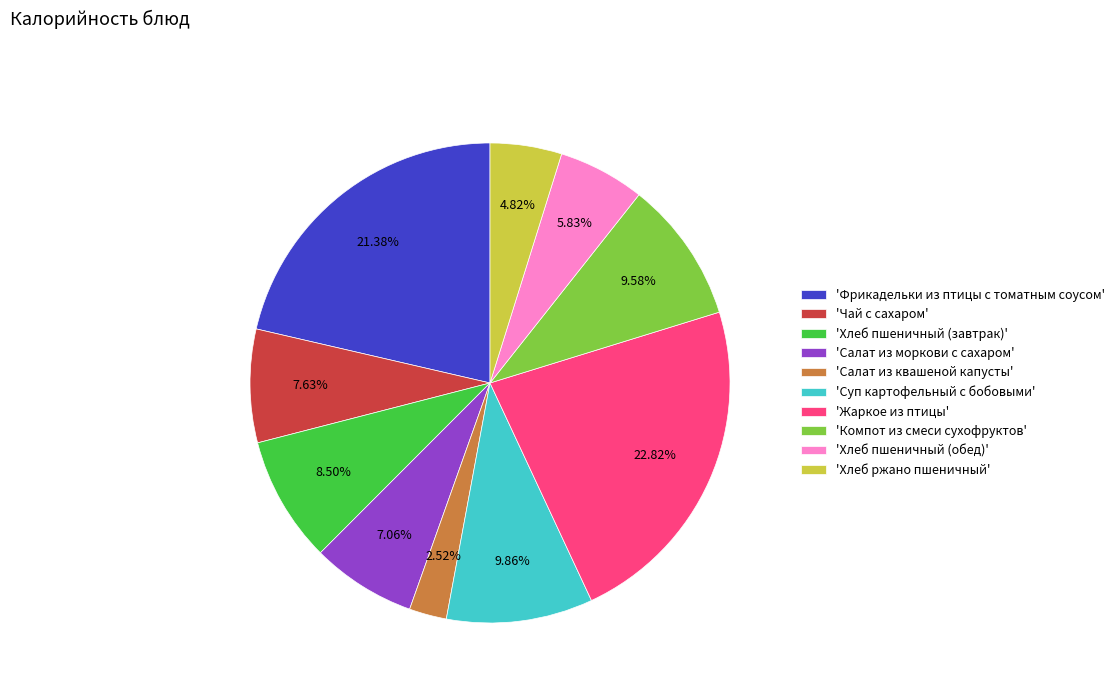

Which has a higher value, 'Чай с сахаром' or 'Фрикадельки из птицы с томатным соусом'?

'Фрикадельки из птицы с томатным соусом'